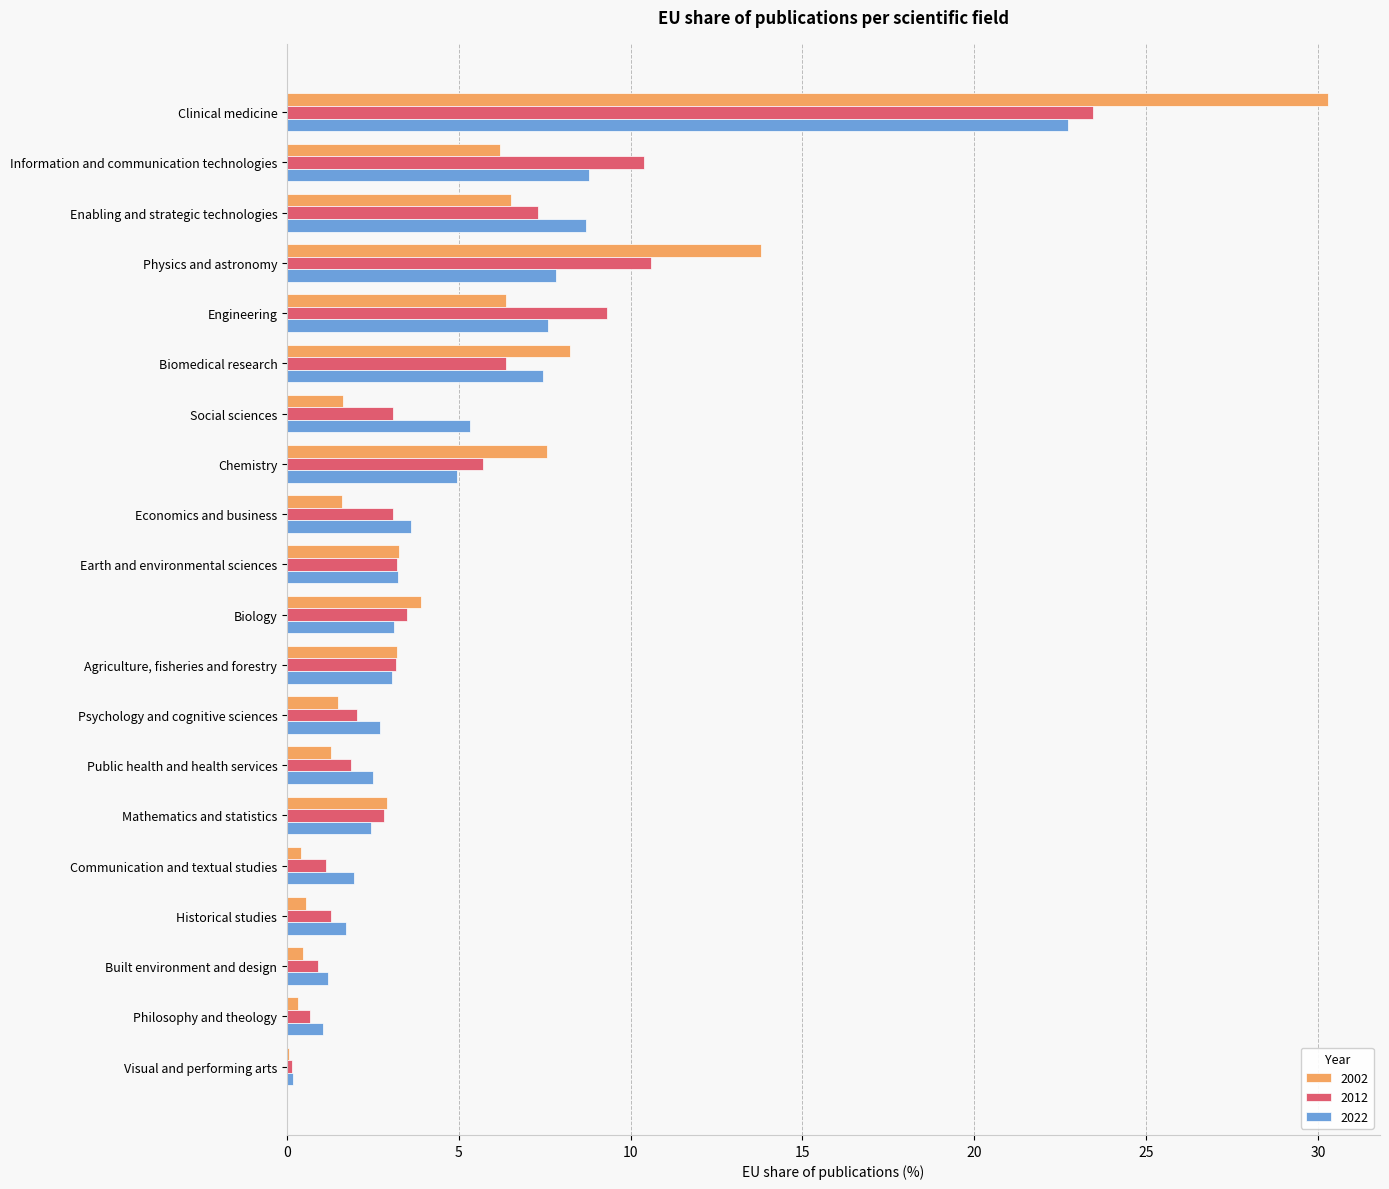

The value of 2012 at Biology is 3.5. True or false?

True